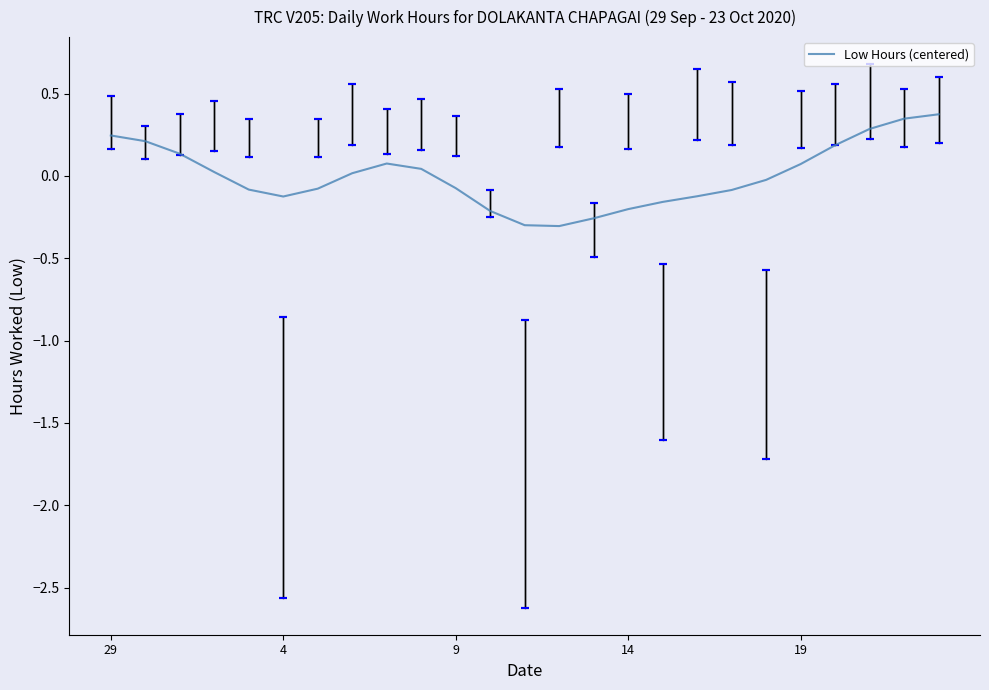

What is the difference between the maximum and minimum values?

0.7